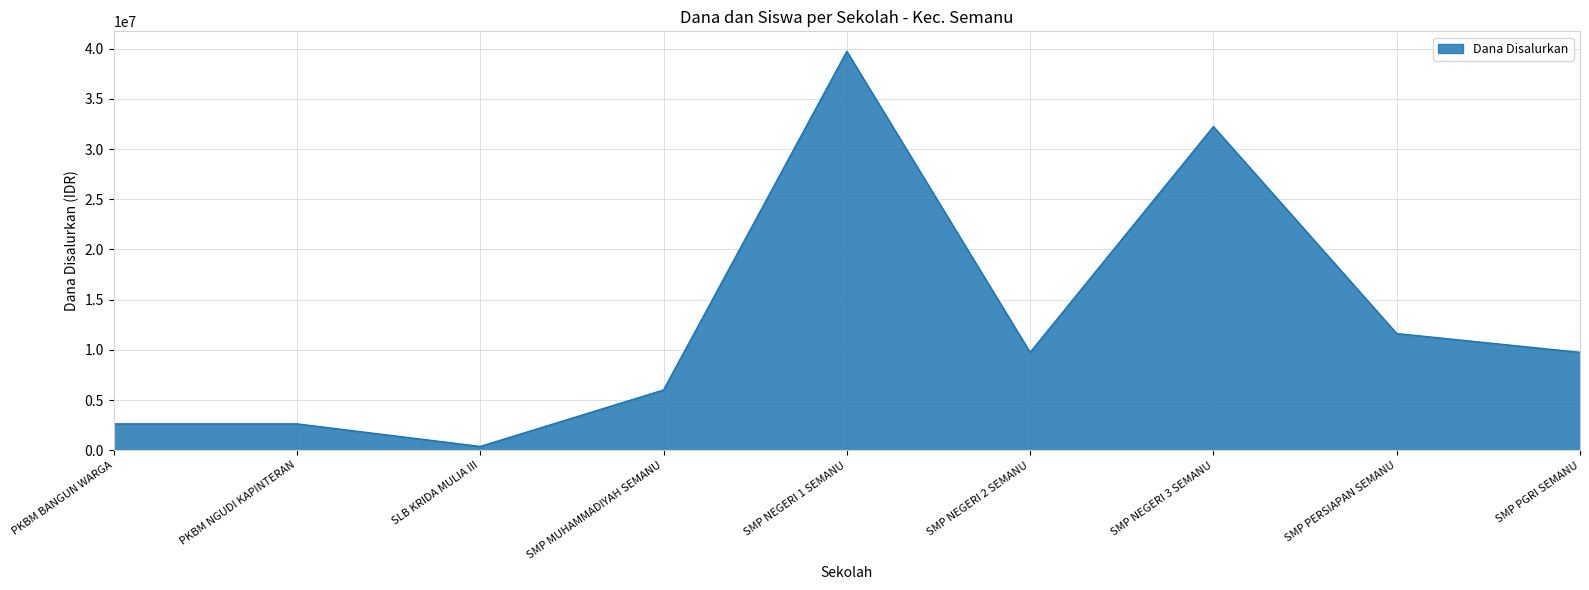

What value does the data have at PKBM BANGUN WARGA?

2625000